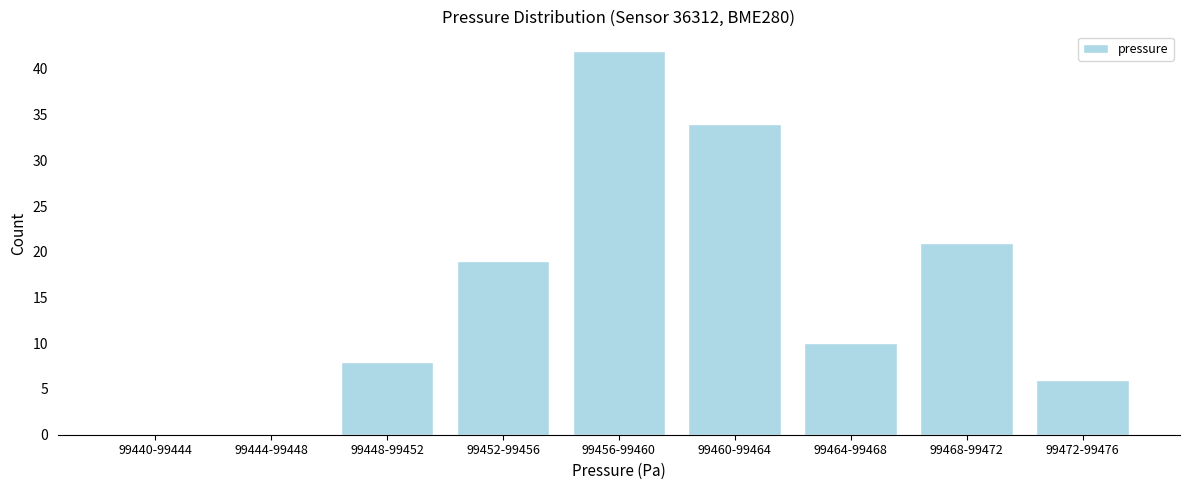

Reading left to right, what are all the values shown in this chart?

99440-99444=0	99444-99448=0	99448-99452=8	99452-99456=19	99456-99460=42	99460-99464=34	99464-99468=10	99468-99472=21	99472-99476=6